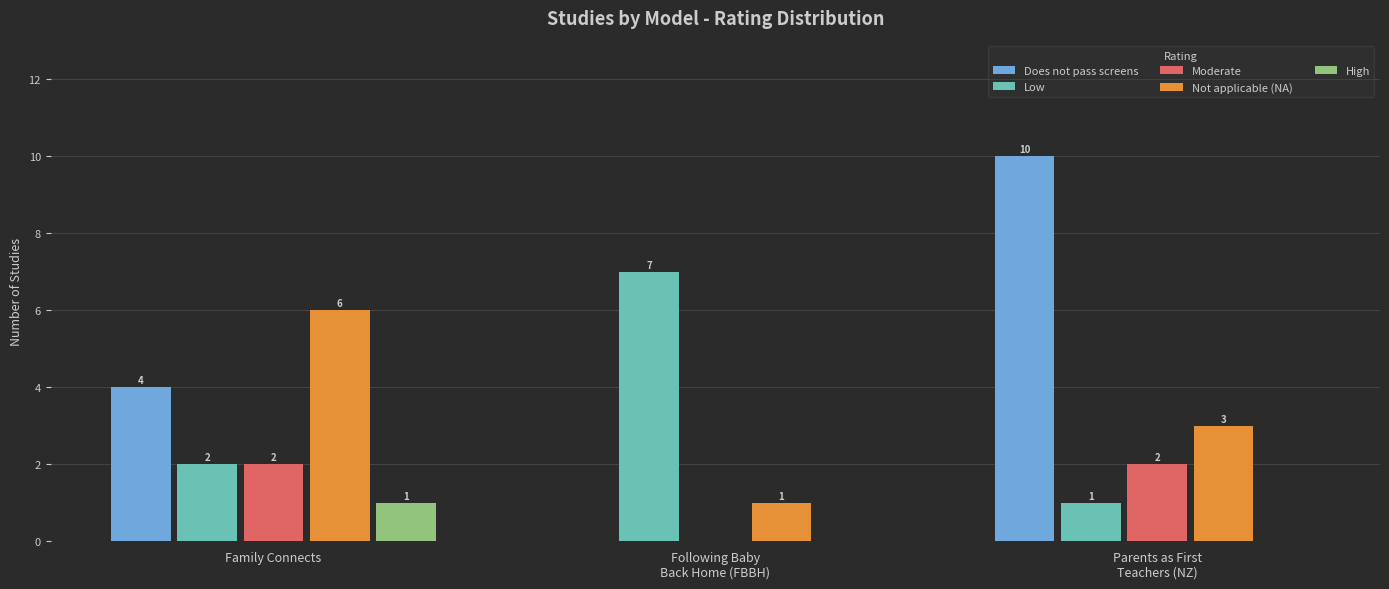

Reading left to right, list all the values displayed in this chart.

Does not pass screens: Family Connects=4	Following Baby
Back Home (FBBH)=0	Parents as First
Teachers (NZ)=10
Low: Family Connects=2	Following Baby
Back Home (FBBH)=7	Parents as First
Teachers (NZ)=1
Moderate: Family Connects=2	Following Baby
Back Home (FBBH)=0	Parents as First
Teachers (NZ)=2
Not applicable (NA): Family Connects=6	Following Baby
Back Home (FBBH)=1	Parents as First
Teachers (NZ)=3
High: Family Connects=1	Following Baby
Back Home (FBBH)=0	Parents as First
Teachers (NZ)=0